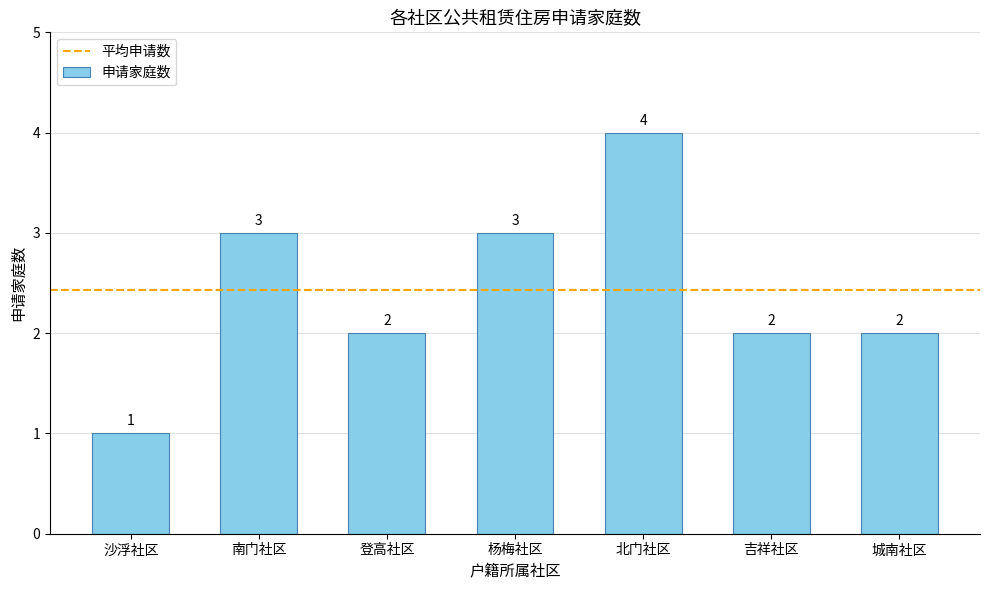

True or false: the data shows 2 at 北门社区.

False